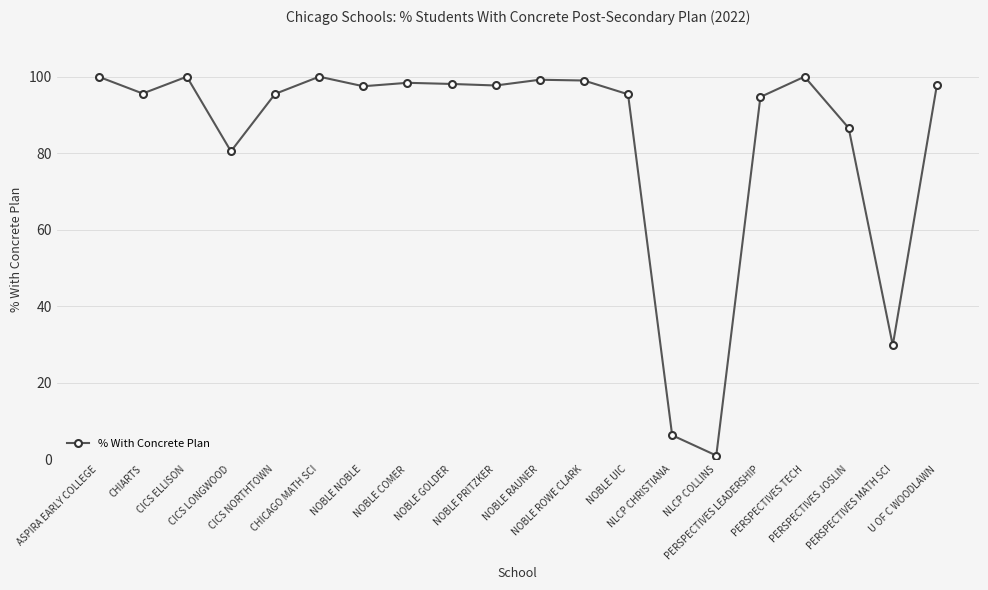

What is the maximum value shown in the chart?

100.0